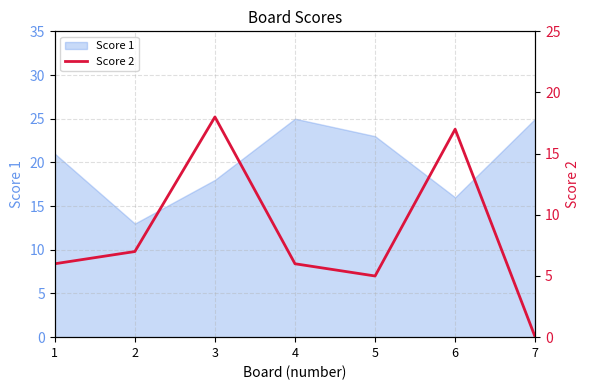

Reading left to right, extract all data points from this chart.

6	7	18	6	5	17	0